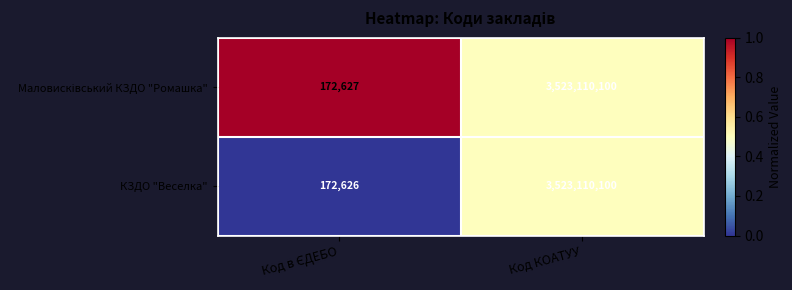

Which label corresponds to the largest value in the chart?

Код КОАТУУ